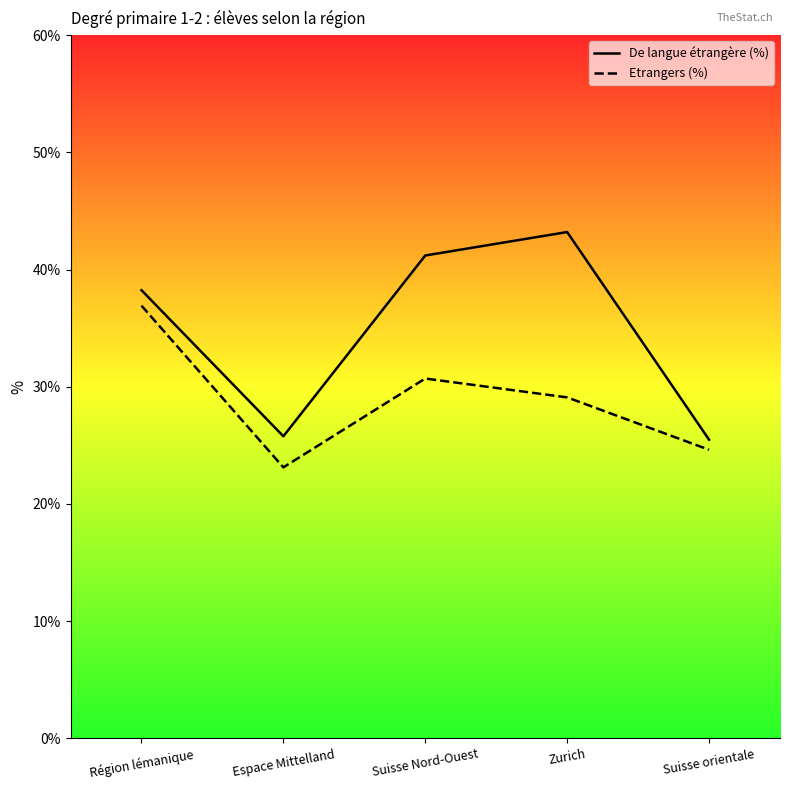

True or false: Etrangers (%) has more than 0 interior local peaks.

True